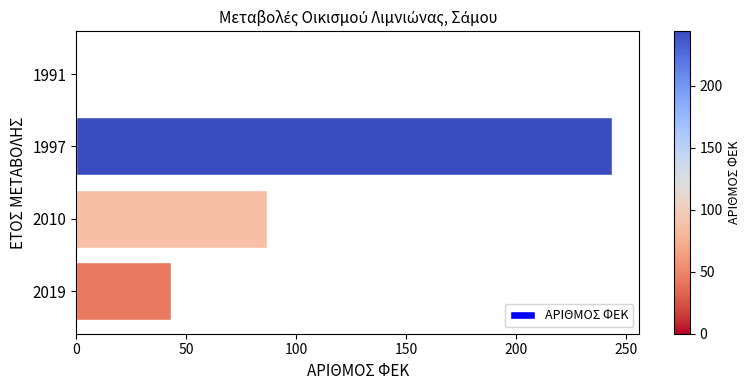

What is the change in value from 2010 to 2019?

-44